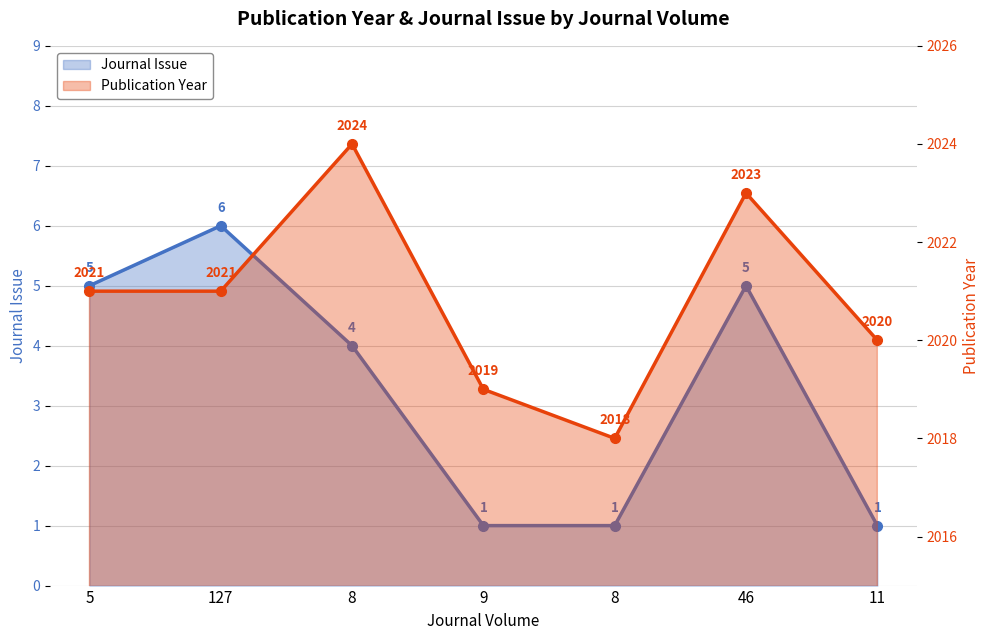

True or false: Journal Issue and Publication Year intersect in this chart.

False